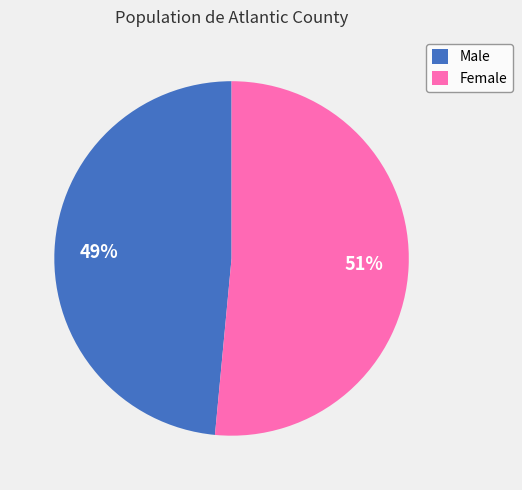

What percentage is the Male slice, to the nearest percent?

49%